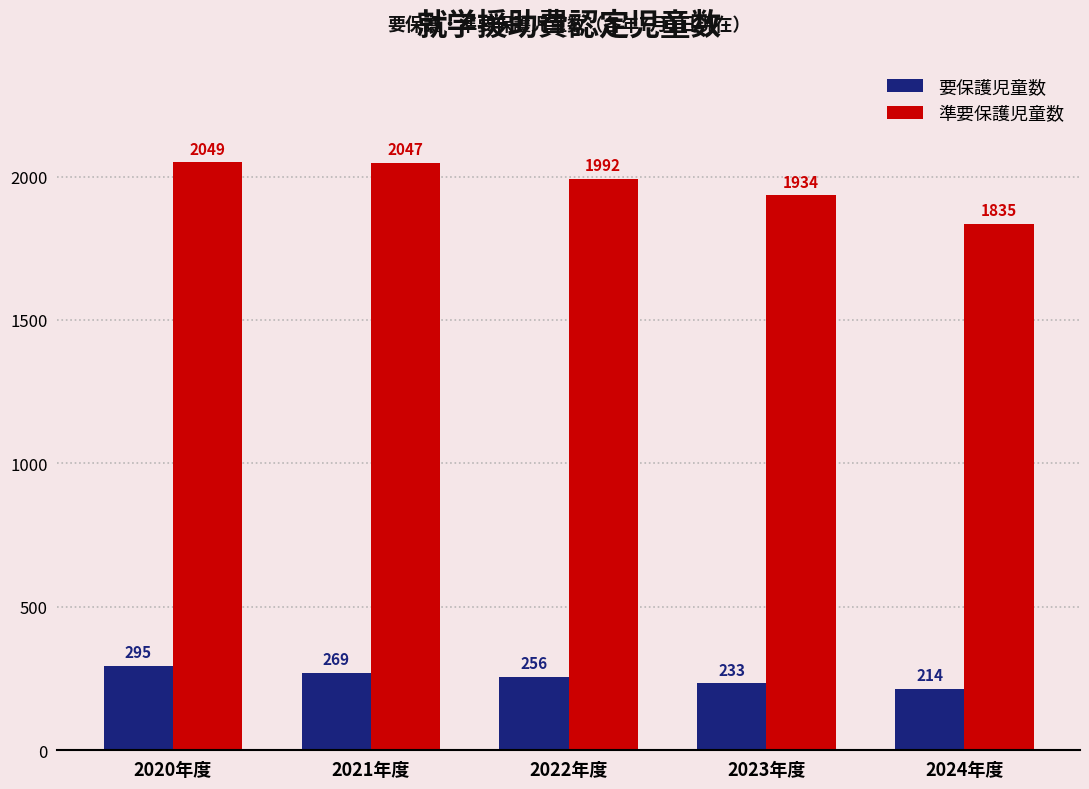

Reading left to right, list all the values displayed in this chart.

要保護児童数: 2020年度=295	2021年度=269	2022年度=256	2023年度=233	2024年度=214
準要保護児童数: 2020年度=2049	2021年度=2047	2022年度=1992	2023年度=1934	2024年度=1835